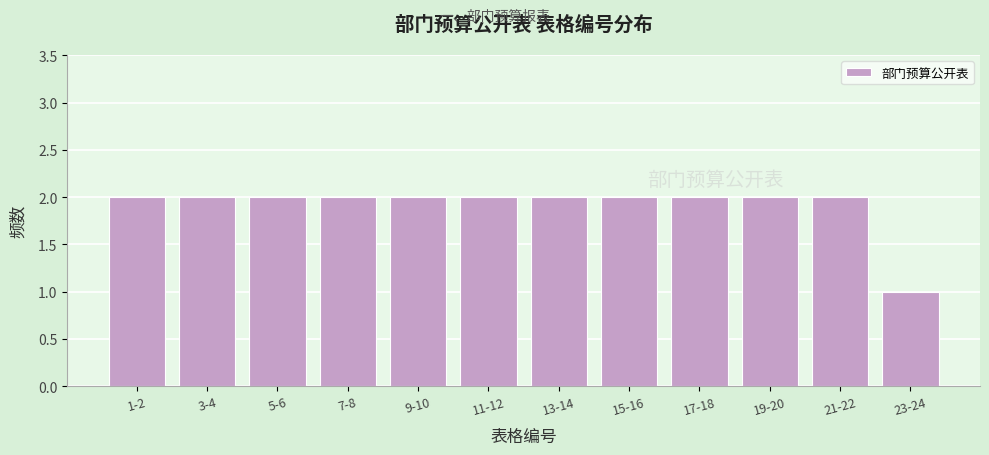

Reading right to left, transcribe all the data shown in this chart.

23-24=1	21-22=2	19-20=2	17-18=2	15-16=2	13-14=2	11-12=2	9-10=2	7-8=2	5-6=2	3-4=2	1-2=2